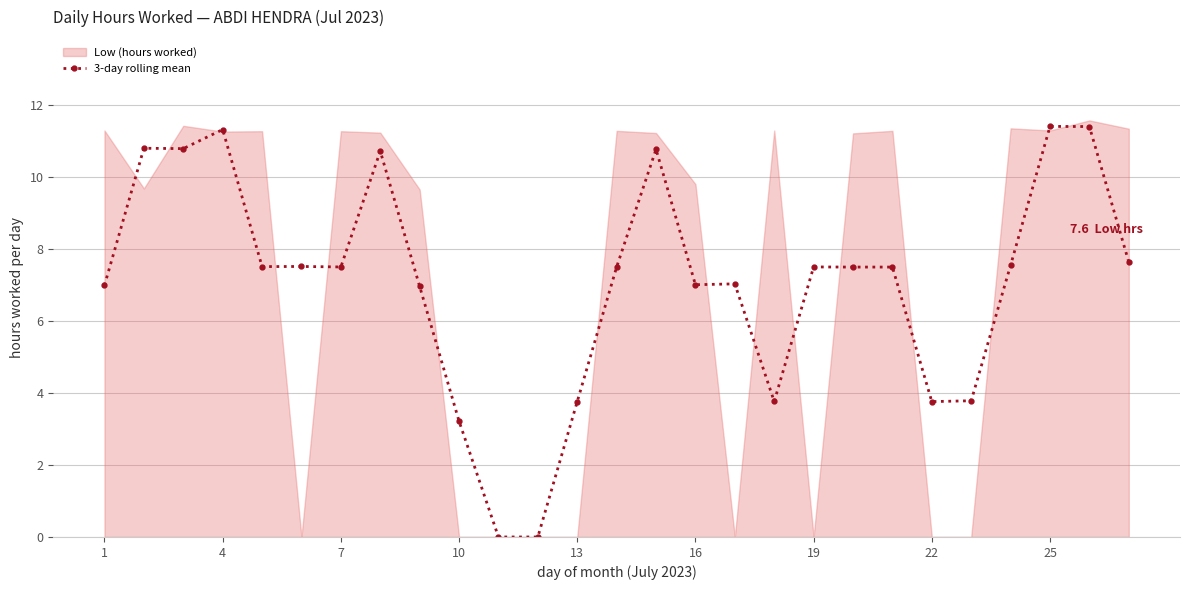

True or false: 3-day rolling mean has more than 0 points higher than both neighbors.

True